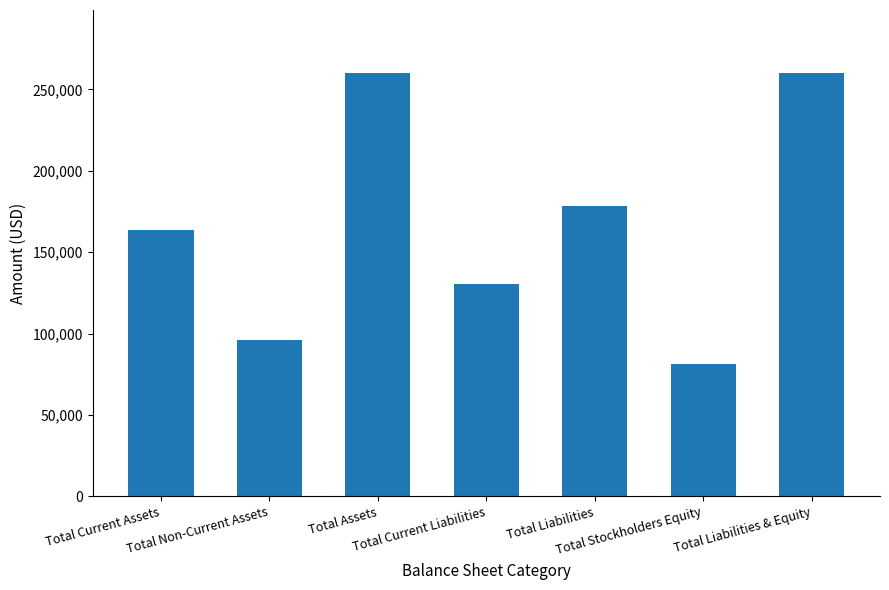

How many values are below 163673?

3